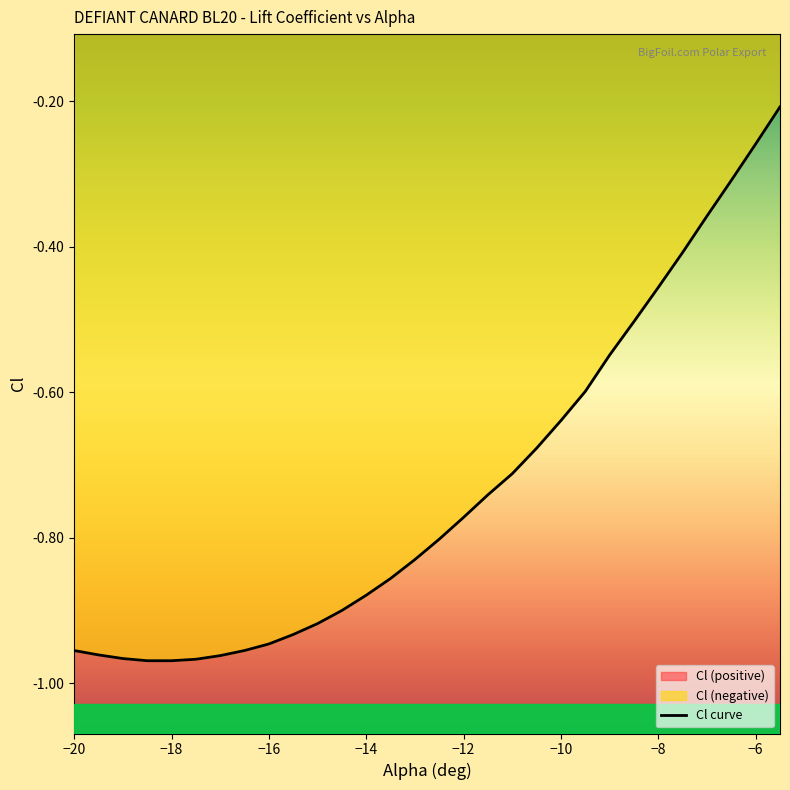

At which label is the value closest to 0?

-5.5